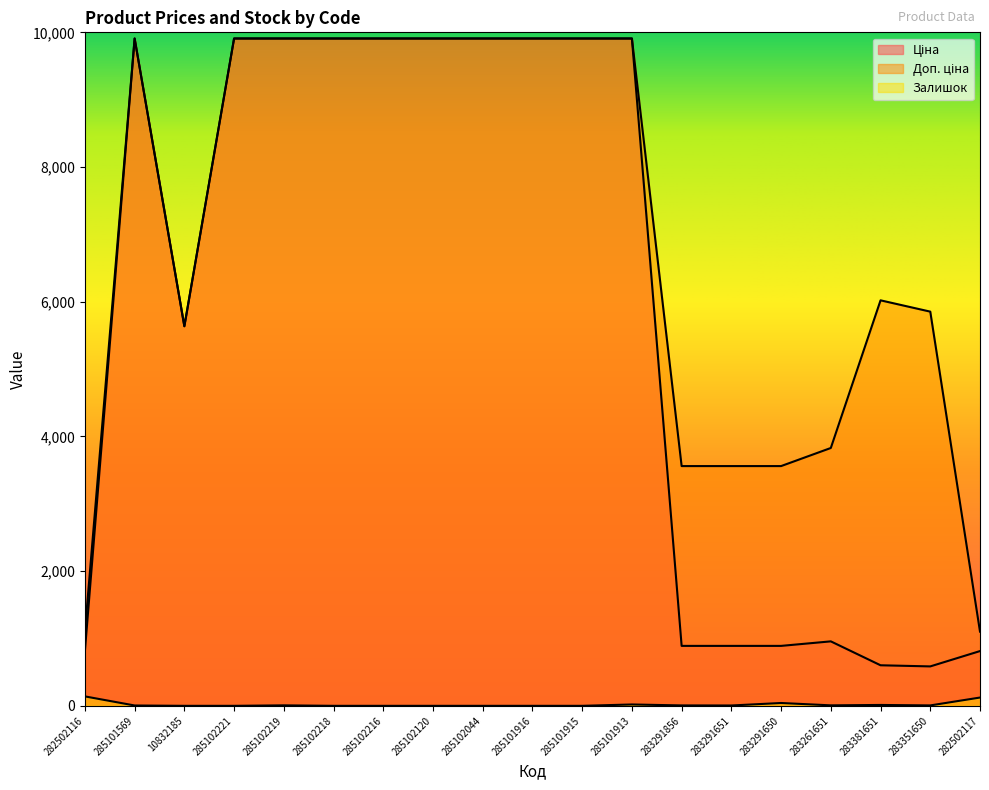

Rank the categories by Доп. ціна value from highest to lowest.

285101569, 285102221, 285102219, 285102218, 285102216, 285102120, 285102044, 285101916, 285101915, 285101913, 283381651, 283351650, 10832185, 283261651, 283291856, 283291651, 283291650, 282502116, 282502117